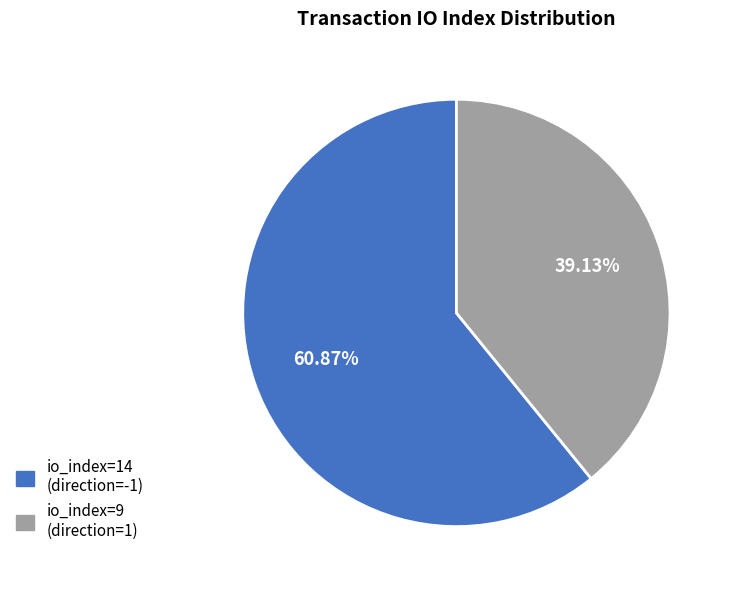

Count the number of slices in the pie.

2